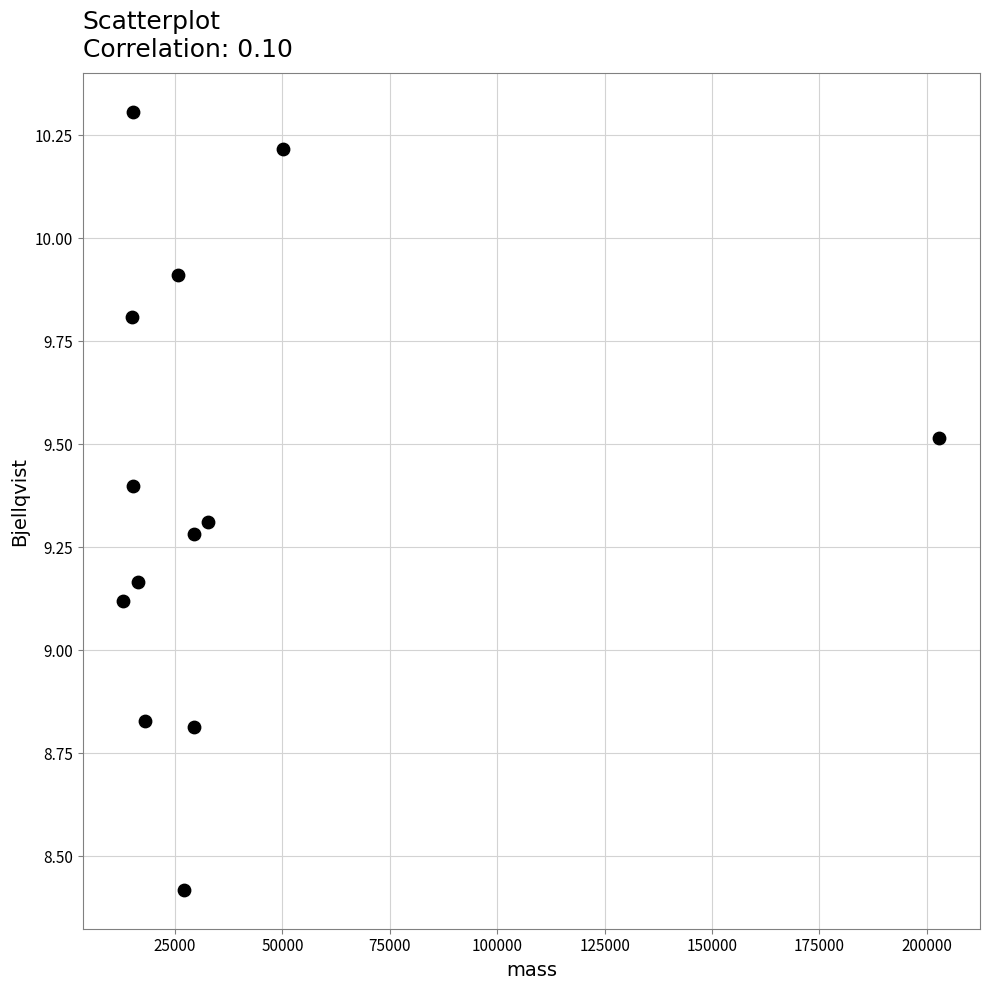

What is the range of X values (max minus min)?

189953.6